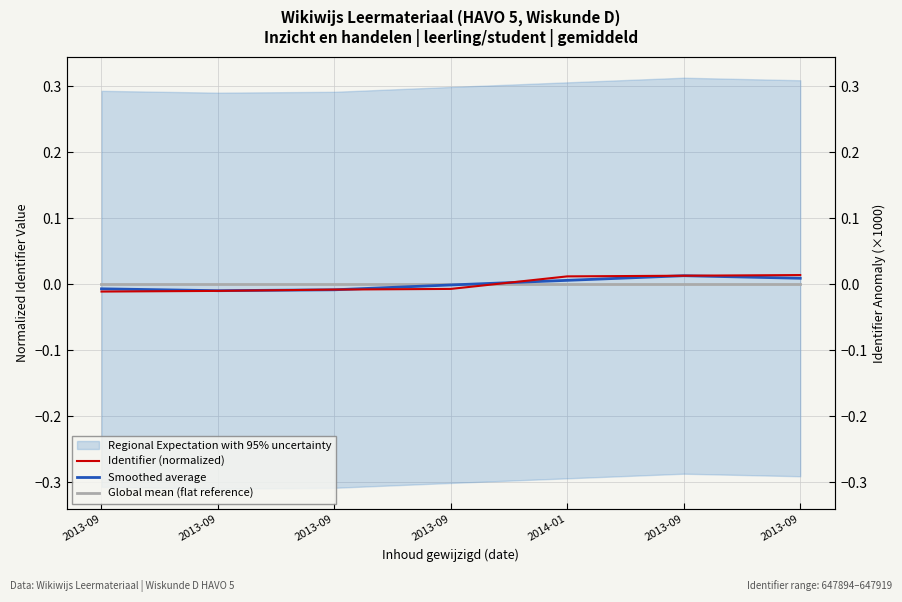

Count the number of categories in the chart.

7